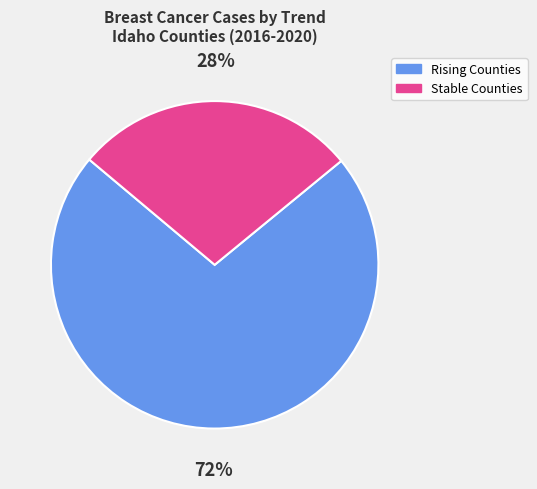

To the nearest percent, what is the difference between the Rising Counties and Stable Counties slice percentages?

44%